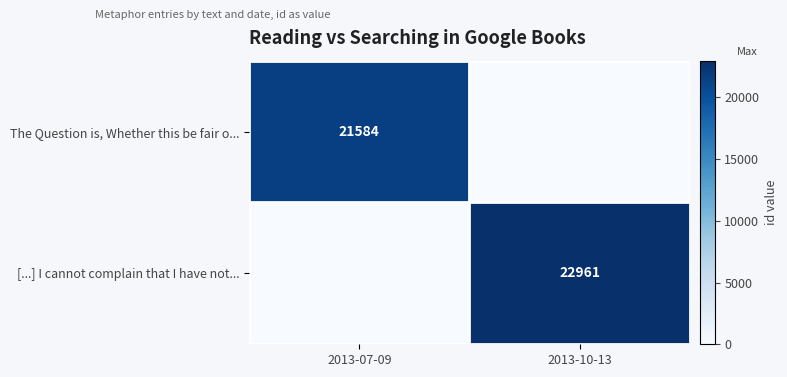

The [...] I cannot complain that I have not... series shows 11129 at 2013-10-13. True or false?

False